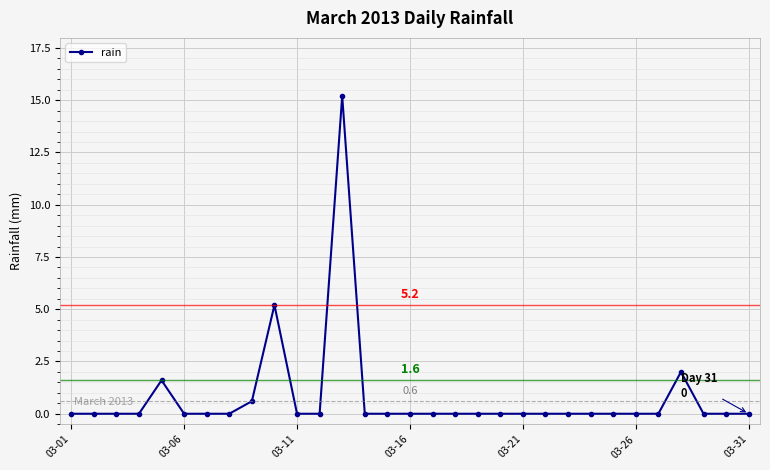

What is the difference between the maximum and minimum values?

15.2